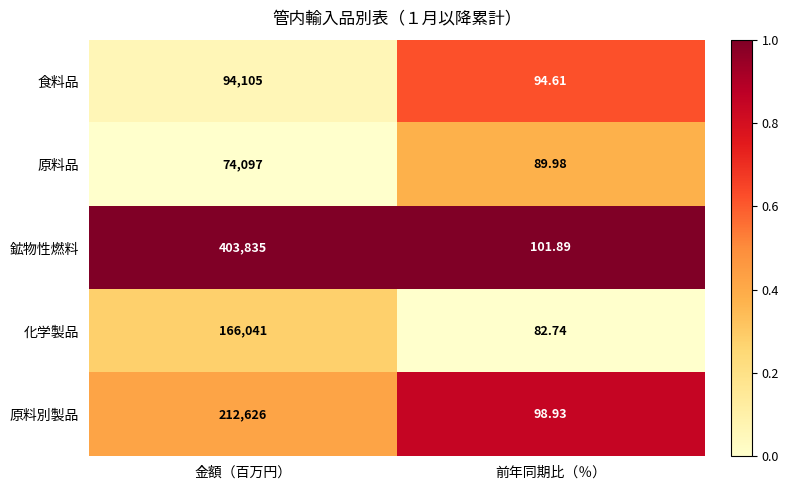

Rank the series by their maximum value, from lowest to highest.

原料品, 食料品, 化学製品, 原料別製品, 鉱物性燃料